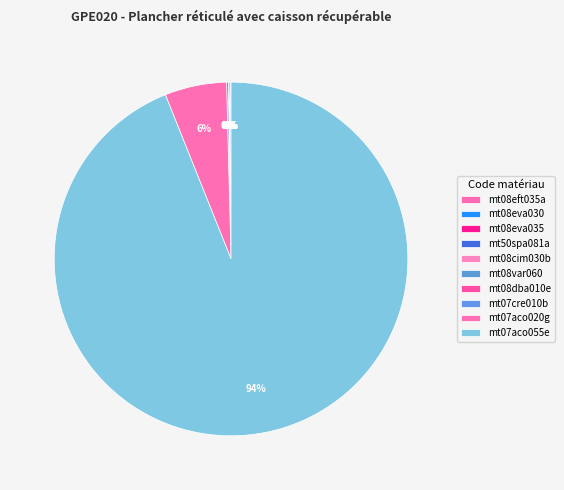

What is the smallest slice in the pie chart?

mt08eva030